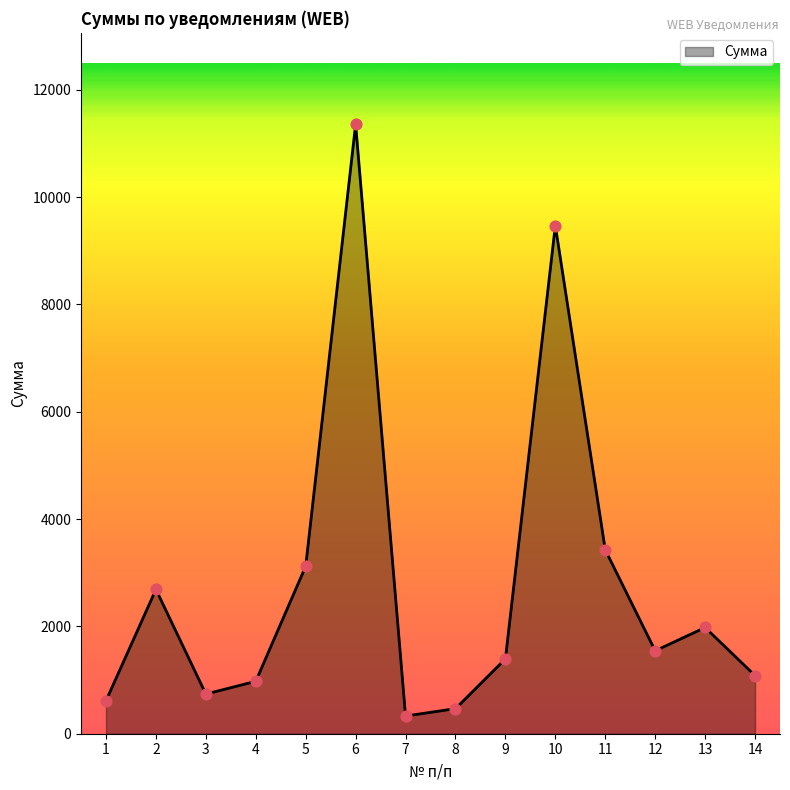

What is the change in value from 8 to 13?

+1512.5